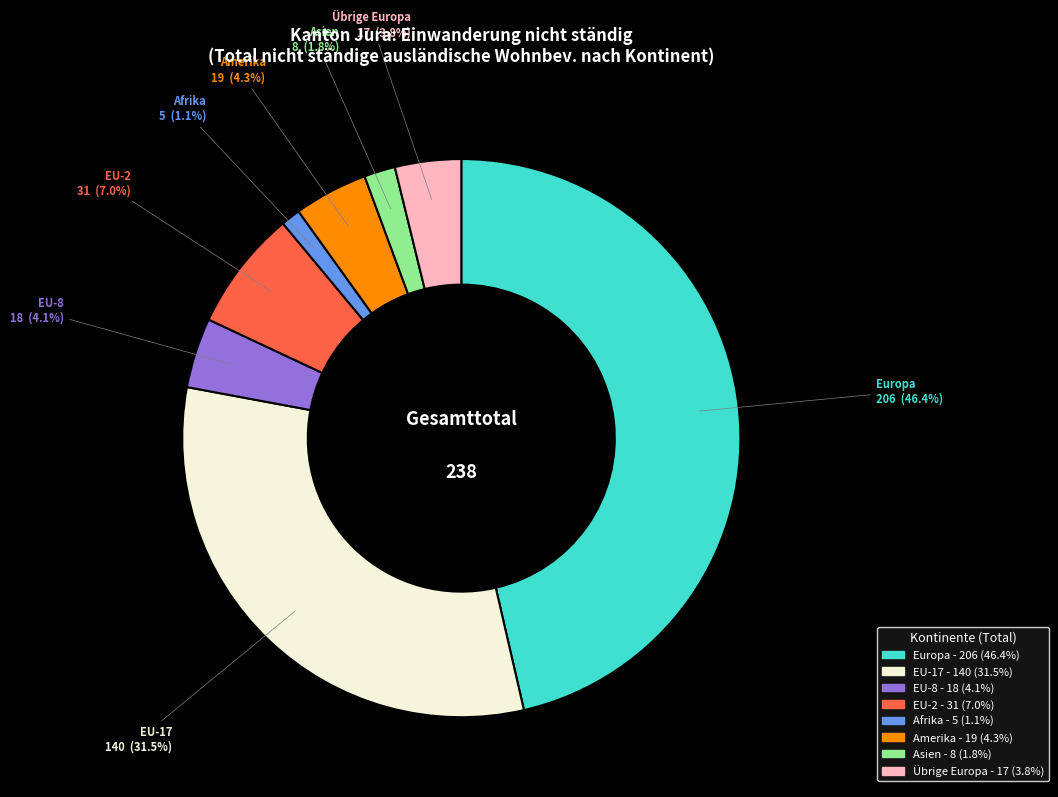

Is it true that EU-2 is 13% of the pie?

False